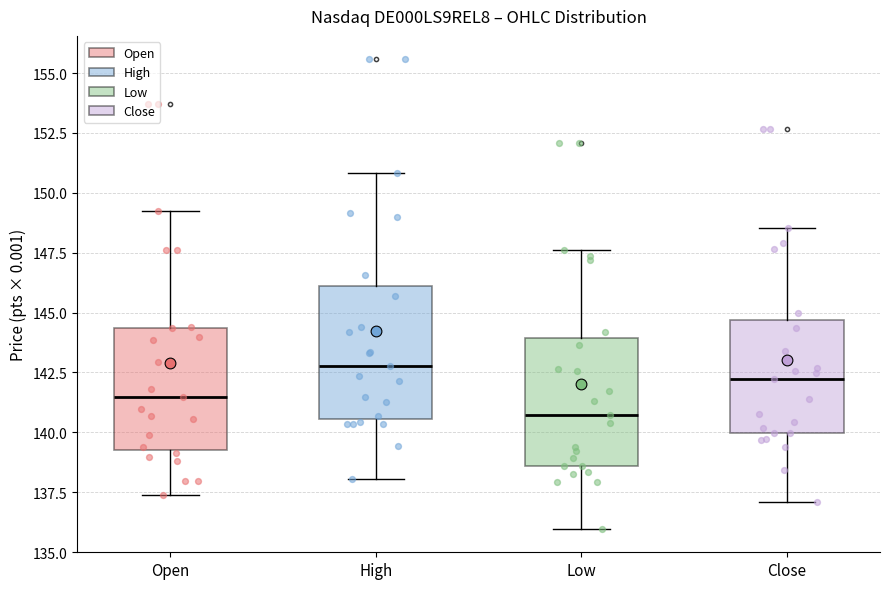

Reading left to right, transcribe this box plot: for each box, give where its median line is, the range the box spans, and where its two whiskers end, as read against the y-axis. The values are not printed on the chart, so give them approximately, as read against the axis.

Open: median 141.5, box 139.5 to 144.5, whiskers 137.5 to 149.0
High: median 143.0, box 140.5 to 146.0, whiskers 138.0 to 151.0
Low: median 140.5, box 138.5 to 144.0, whiskers 136.0 to 147.5
Close: median 142.0, box 140.0 to 144.5, whiskers 137.0 to 148.5